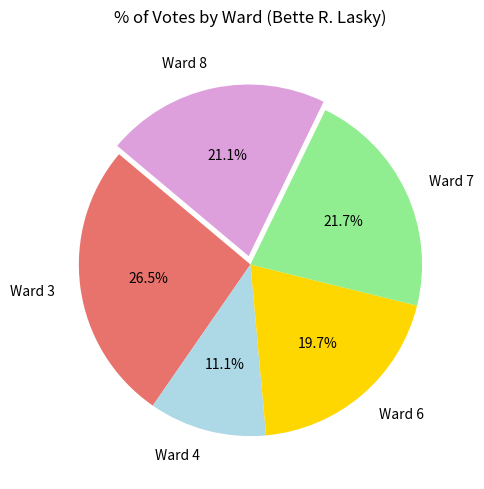

What percentage is the Ward 7 slice, to the nearest percent?

22%